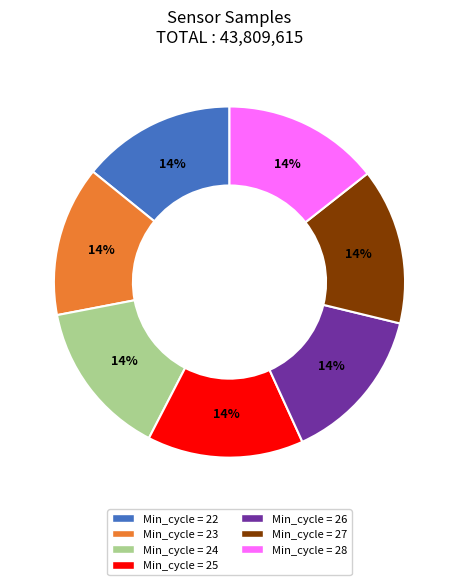

What is the ratio of the value at Min_cycle = 23 to the value at Min_cycle = 27?

1.0